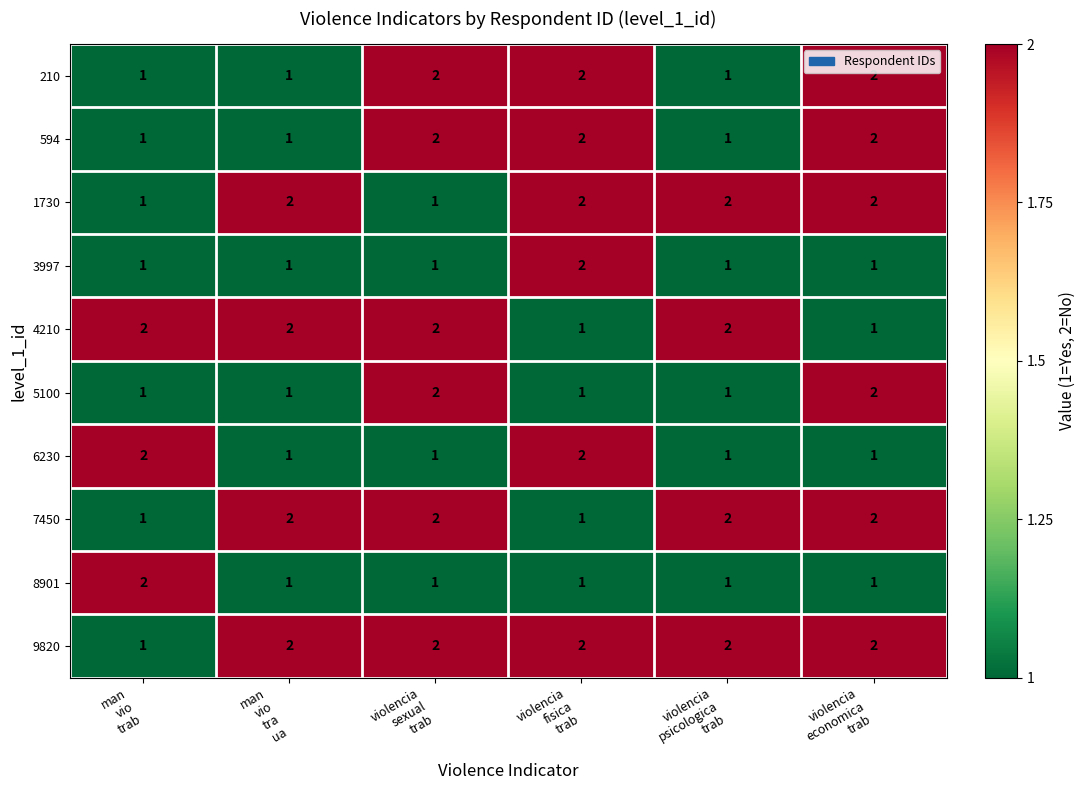

How many 6230 values are between 1 and 2?

6